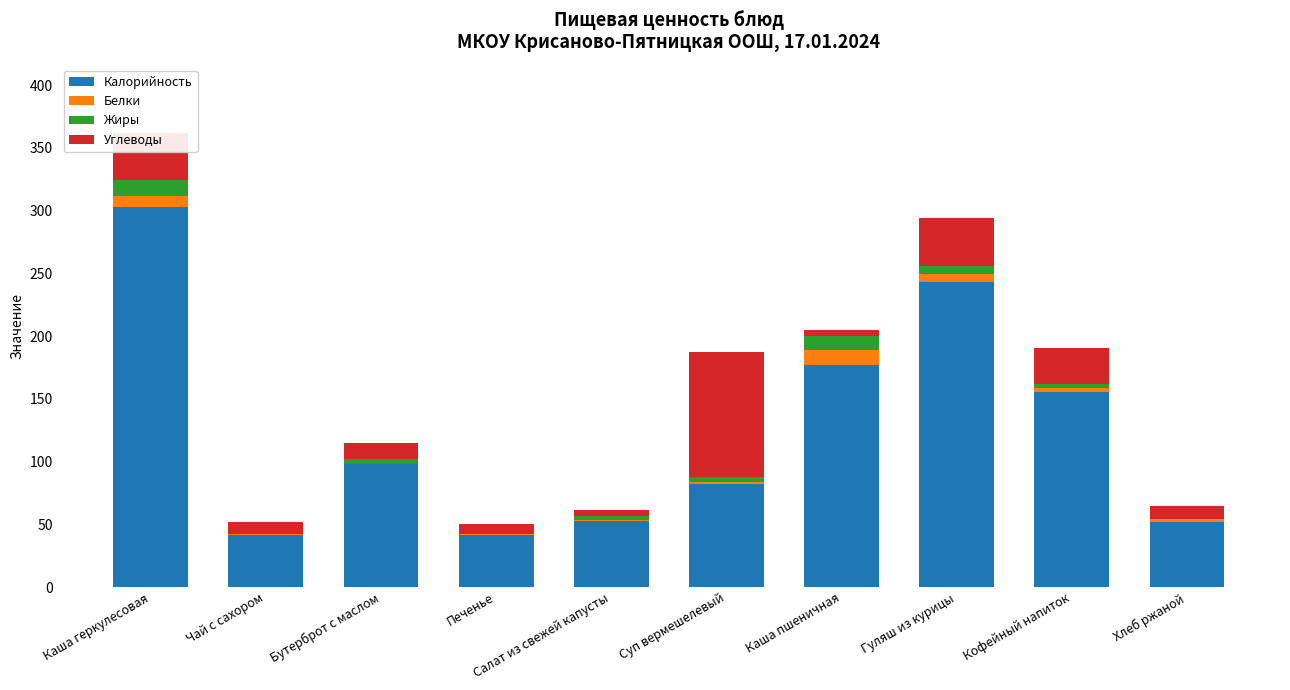

Does the chart contain stacked bars?

Yes